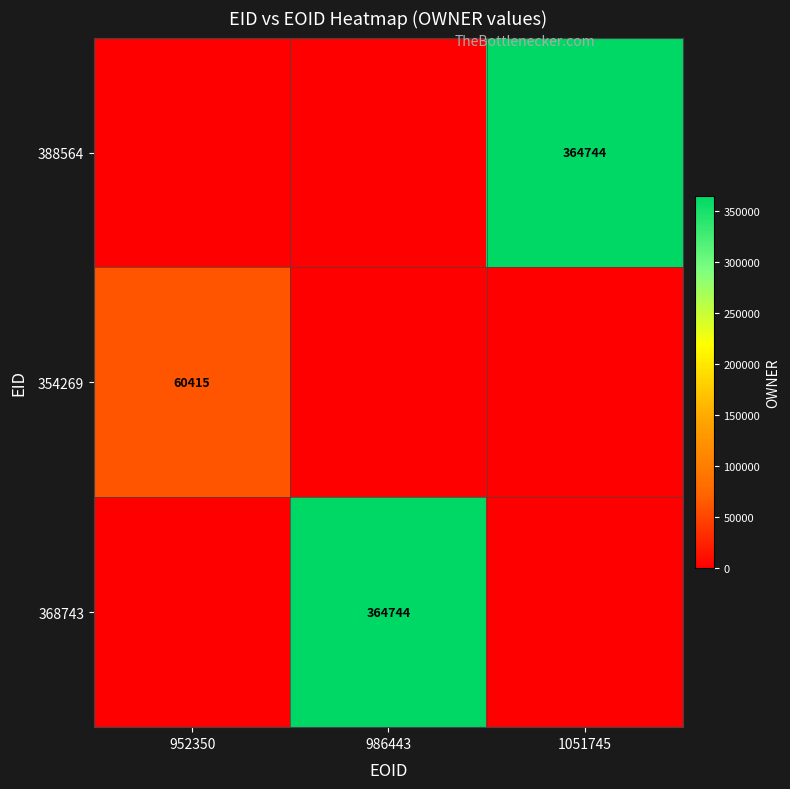

Which category has the lowest value across all series?

952350